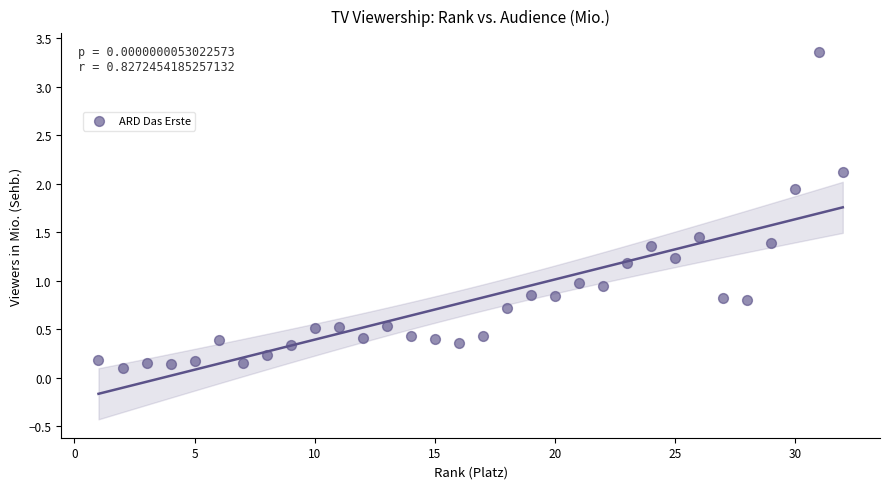

What is the range of Y values (max minus min)?

3.3